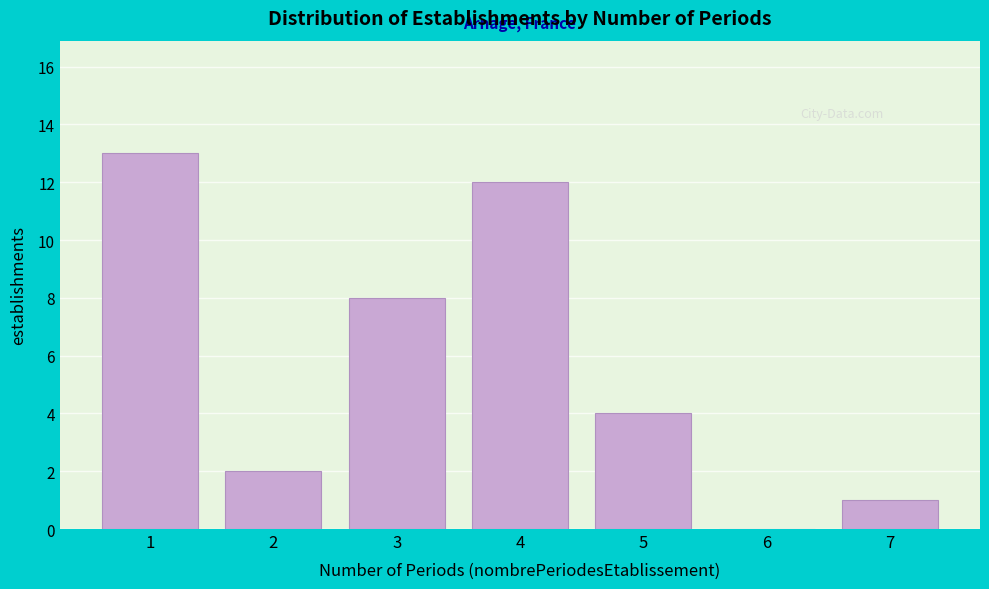

Reading left to right, transcribe all the data shown in this chart.

1=13	2=2	3=8	4=12	5=4	6=0	7=1